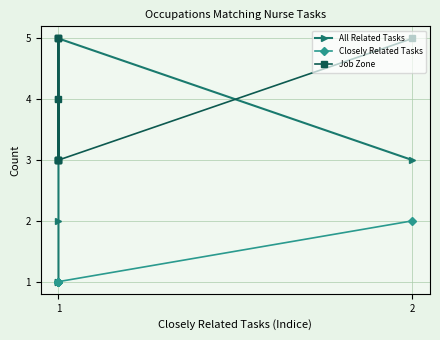

What is the value of the All Related Tasks point at the 9th from the left?

1